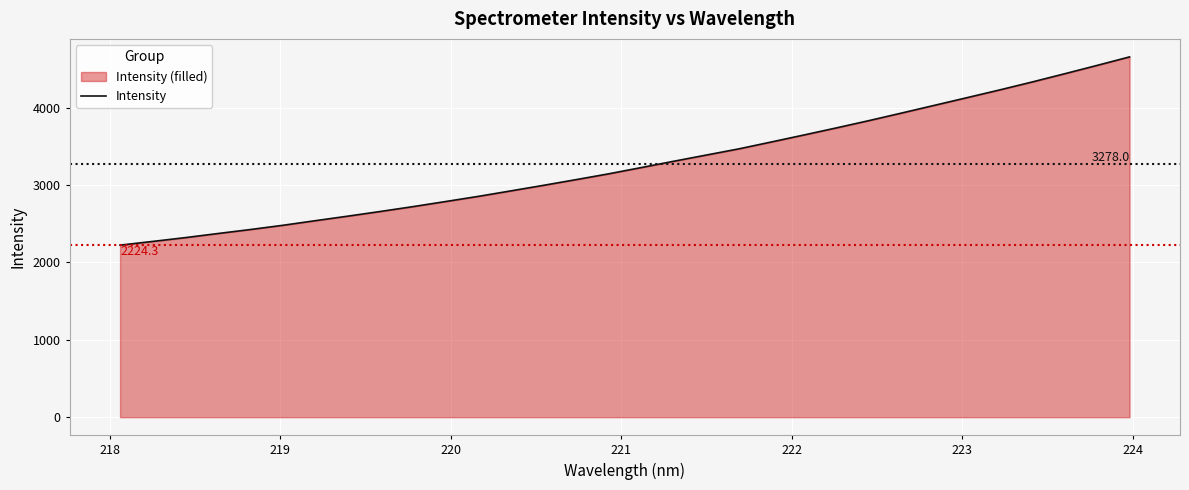

What is the maximum value shown in the chart?

4658.0